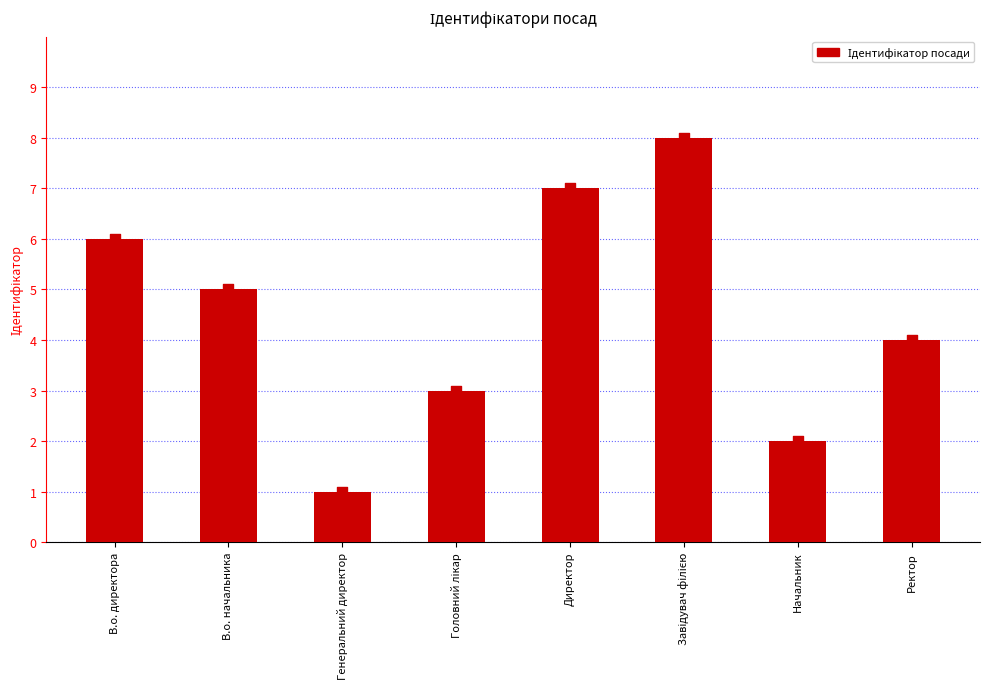

Approximately how many times larger is the value at В.о. начальника compared to Ректор?

1.2